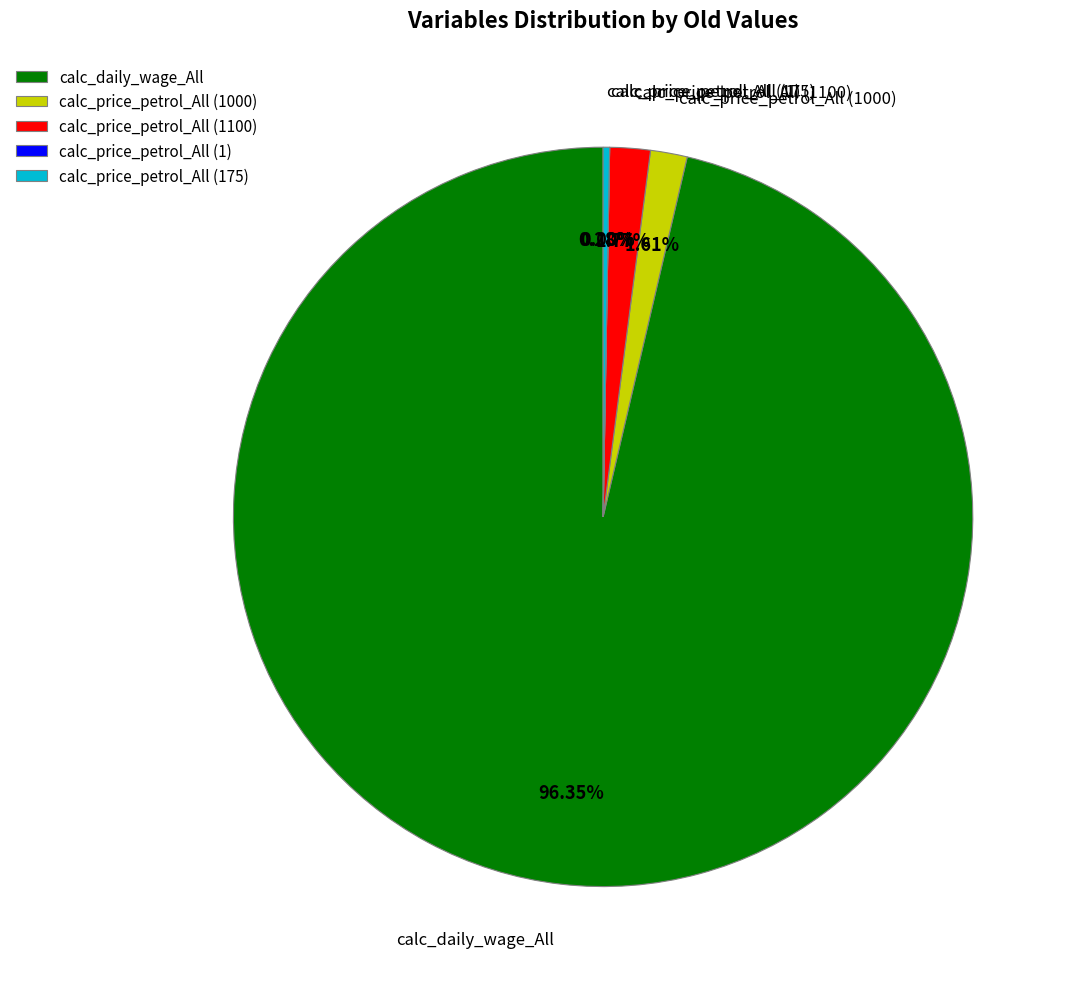

What percentage is the calc_price_petrol_All (1100) slice, to the nearest percent?

2%